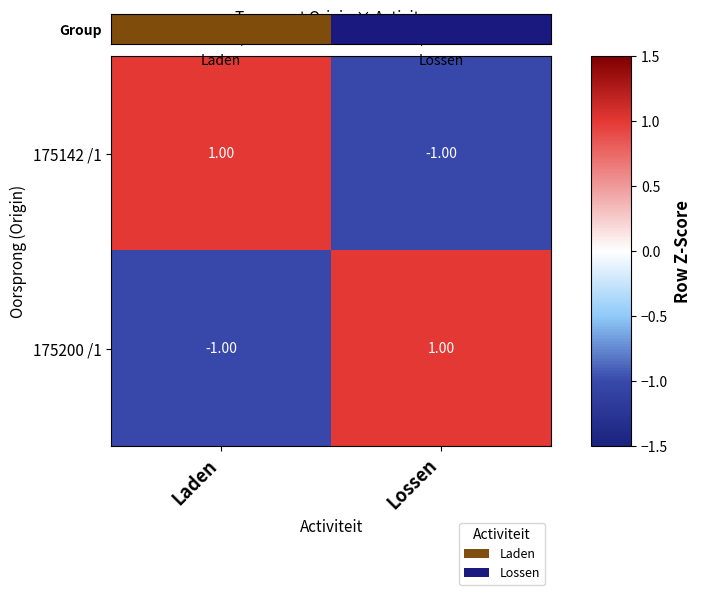

At Laden, list the series in order from smallest to largest.

175200 /1, 175142 /1